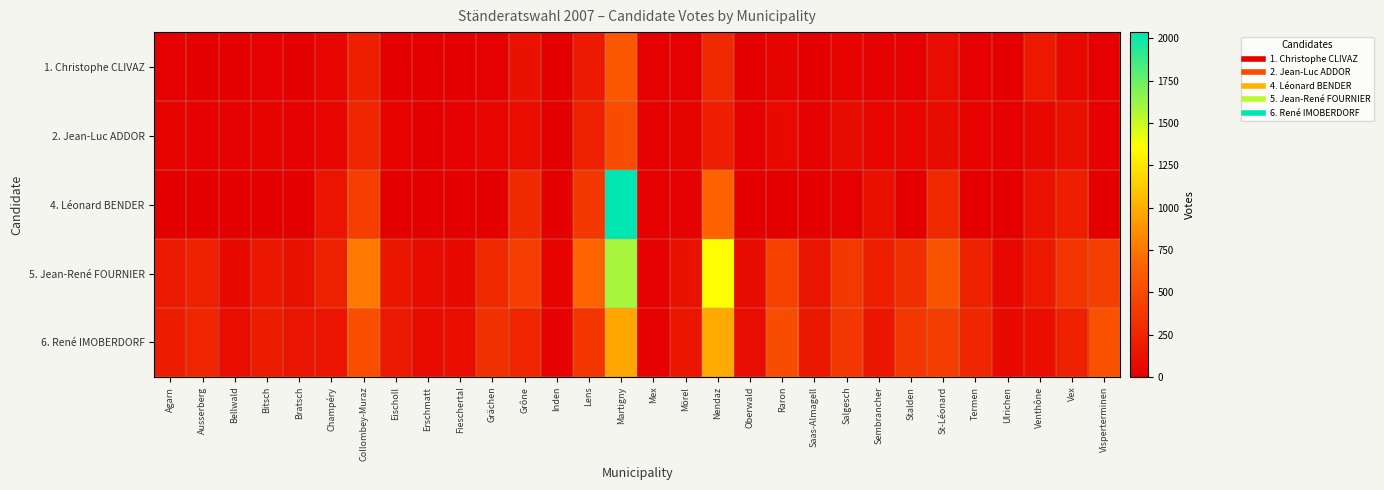

Reading left to right, list all the values displayed in this chart.

1. Christophe CLIVAZ: Agarn=15	Ausserberg=3	Bellwald=4	Bitsch=17	Bratsch=5	Champéry=45	Collombey-Muraz=207	Eischoll=3	Erschmatt=3	Fieschertal=2	Grächen=11	Grône=117	Inden=3	Lens=178	Martigny=576	Mex=14	Mörel=14	Nendaz=267	Oberwald=1	Raron=29	Saas-Almagell=2	Salgesch=26	Sembrancher=22	Stalden=9	St-Léonard=92	Termen=11	Ulrichen=5	Venthône=168	Vex=59	Visperterminen=11
2. Jean-Luc ADDOR: Agarn=35	Ausserberg=23	Bellwald=20	Bitsch=32	Bratsch=19	Champéry=52	Collombey-Muraz=255	Eischoll=26	Erschmatt=4	Fieschertal=17	Grächen=45	Grône=90	Inden=6	Lens=220	Martigny=519	Mex=10	Mörel=32	Nendaz=212	Oberwald=8	Raron=71	Saas-Almagell=16	Salgesch=78	Sembrancher=47	Stalden=54	St-Léonard=82	Termen=25	Ulrichen=12	Venthône=59	Vex=108	Visperterminen=16
4. Léonard BENDER: Agarn=0	Ausserberg=2	Bellwald=1	Bitsch=5	Bratsch=1	Champéry=143	Collombey-Muraz=414	Eischoll=0	Erschmatt=1	Fieschertal=2	Grächen=6	Grône=283	Inden=0	Lens=368	Martigny=2036	Mex=10	Mörel=11	Nendaz=648	Oberwald=0	Raron=7	Saas-Almagell=3	Salgesch=12	Sembrancher=110	Stalden=1	St-Léonard=268	Termen=2	Ulrichen=2	Venthône=125	Vex=207	Visperterminen=1
5. Jean-René FOURNIER: Agarn=180	Ausserberg=219	Bellwald=72	Bitsch=156	Bratsch=118	Champéry=218	Collombey-Muraz=762	Eischoll=151	Erschmatt=85	Fieschertal=74	Grächen=267	Grône=417	Inden=25	Lens=661	Martigny=1589	Mex=23	Mörel=116	Nendaz=1357	Oberwald=84	Raron=427	Saas-Almagell=146	Salgesch=385	Sembrancher=207	Stalden=310	St-Léonard=558	Termen=216	Ulrichen=60	Venthône=184	Vex=352	Visperterminen=425
6. René IMOBERDORF: Agarn=198	Ausserberg=260	Bellwald=88	Bitsch=192	Bratsch=144	Champéry=137	Collombey-Muraz=523	Eischoll=169	Erschmatt=80	Fieschertal=97	Grächen=326	Grône=255	Inden=18	Lens=365	Martigny=968	Mex=15	Mörel=150	Nendaz=984	Oberwald=94	Raron=513	Saas-Almagell=167	Salgesch=369	Sembrancher=151	Stalden=373	St-Léonard=407	Termen=256	Ulrichen=72	Venthône=103	Vex=223	Visperterminen=544